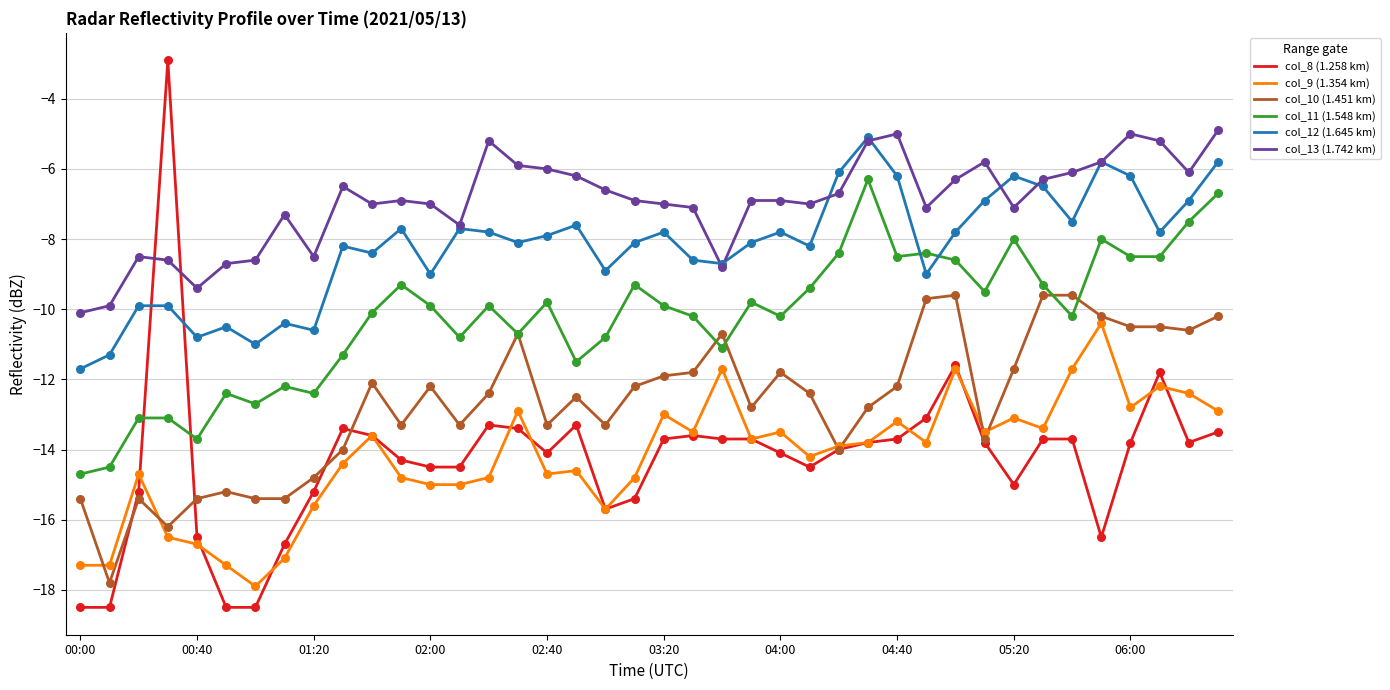

What are all the series names shown in the legend?

col_8 (1.258 km), col_9 (1.354 km), col_10 (1.451 km), col_11 (1.548 km), col_12 (1.645 km), col_13 (1.742 km)